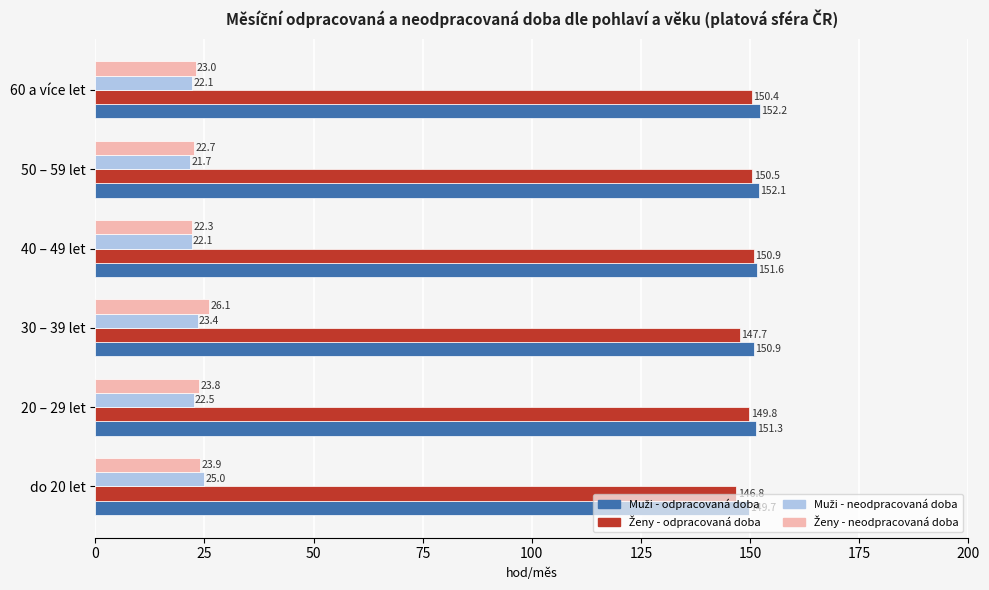

Which label corresponds to the smallest value in the chart?

50 – 59 let